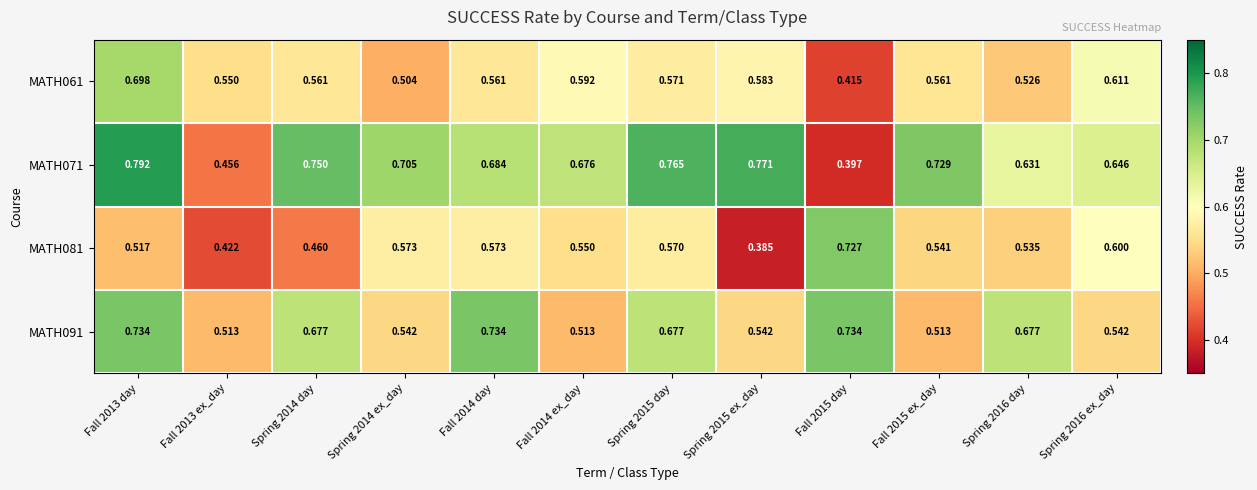

Is the value of MATH081 at Fall 2014 ex_day greater than the value of MATH091 at Spring 2015 ex_day?

Yes